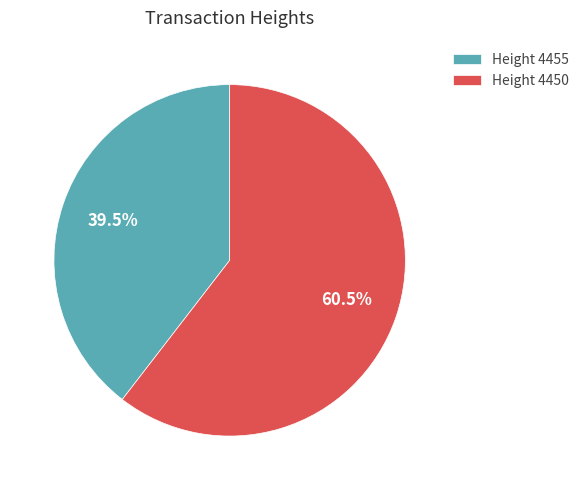

Rank the categories by value from lowest to highest.

Height 4455, Height 4450